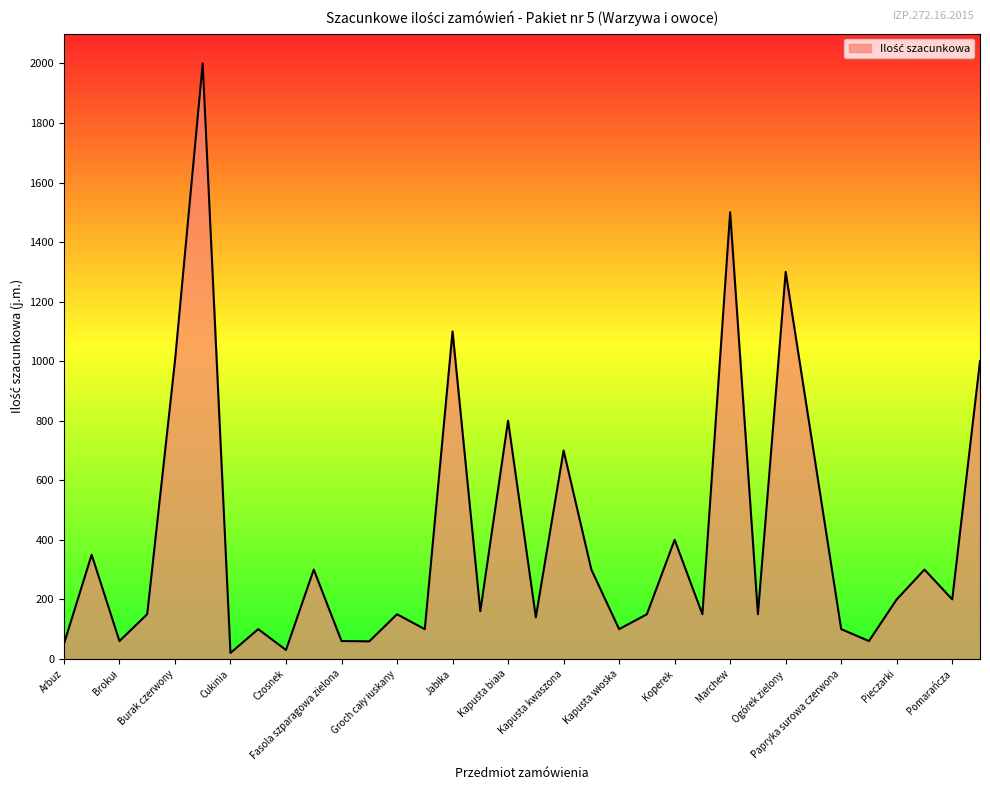

What is the difference between the maximum and minimum values?

1980